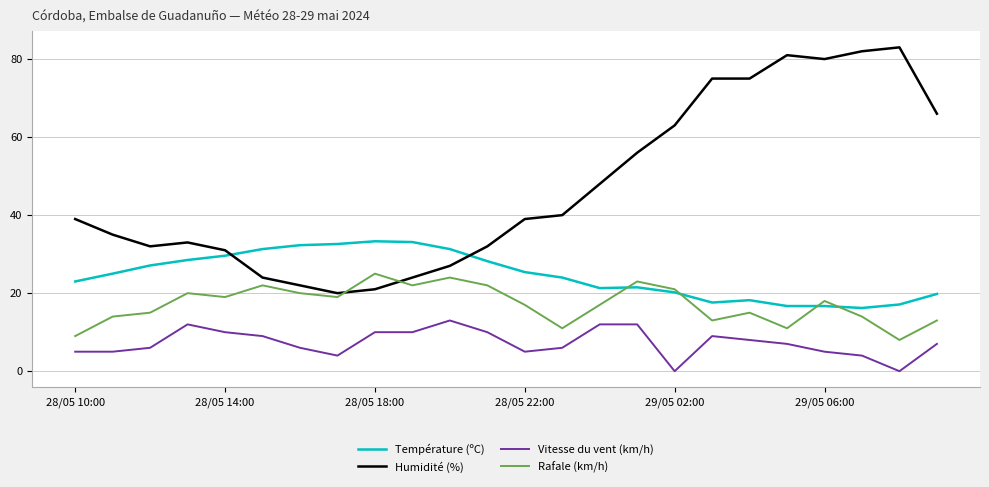

True or false: Température (ºC) and Humidité (%) cross at least once.

True